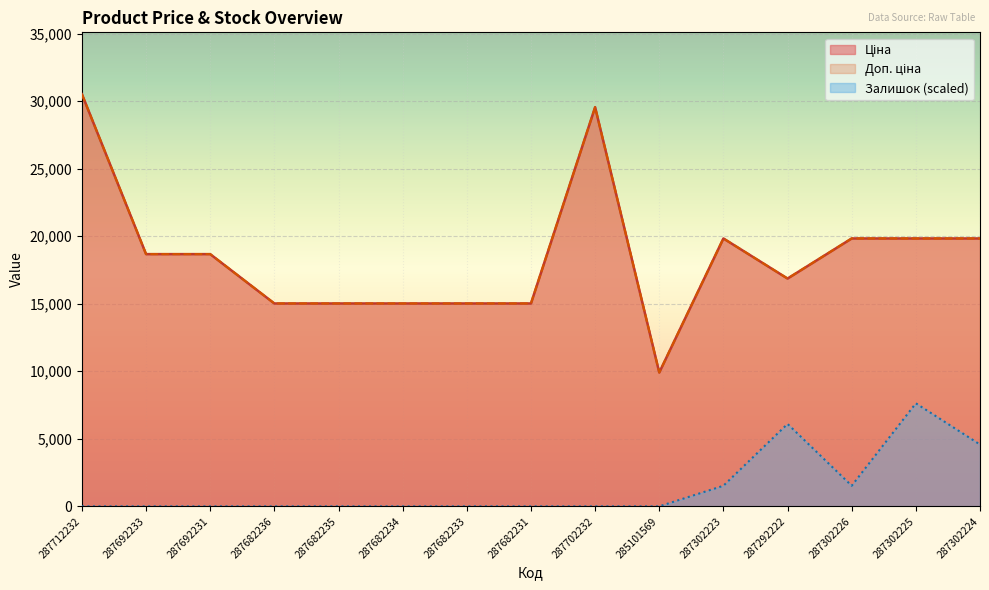

At which label does Ціна first exceed 18671?

287712232